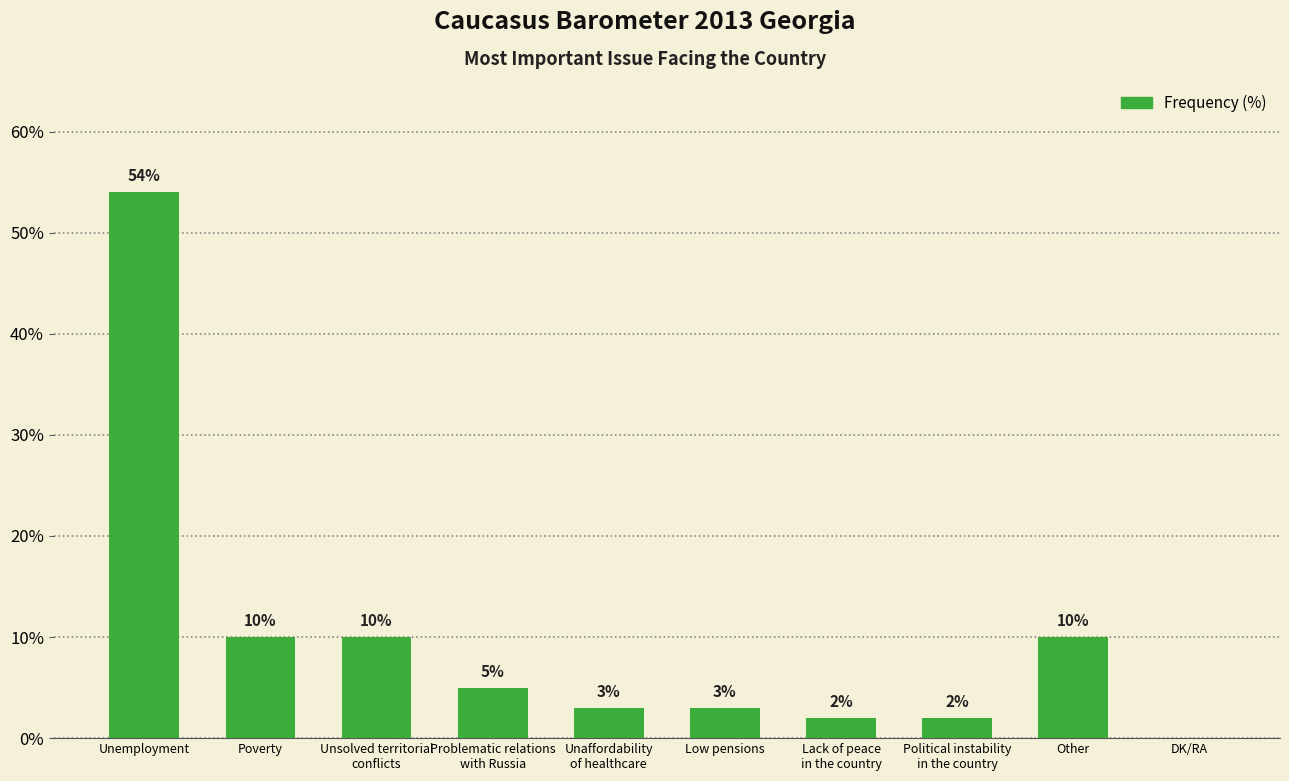

Is it true that the value at Poverty is 15?

False